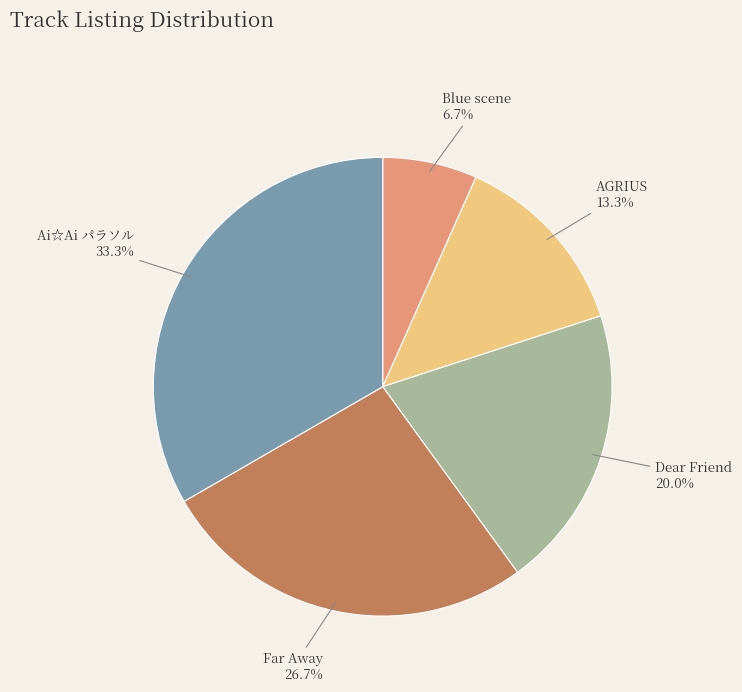

Which category has the biggest portion of the pie?

Ai☆Ai パラソル